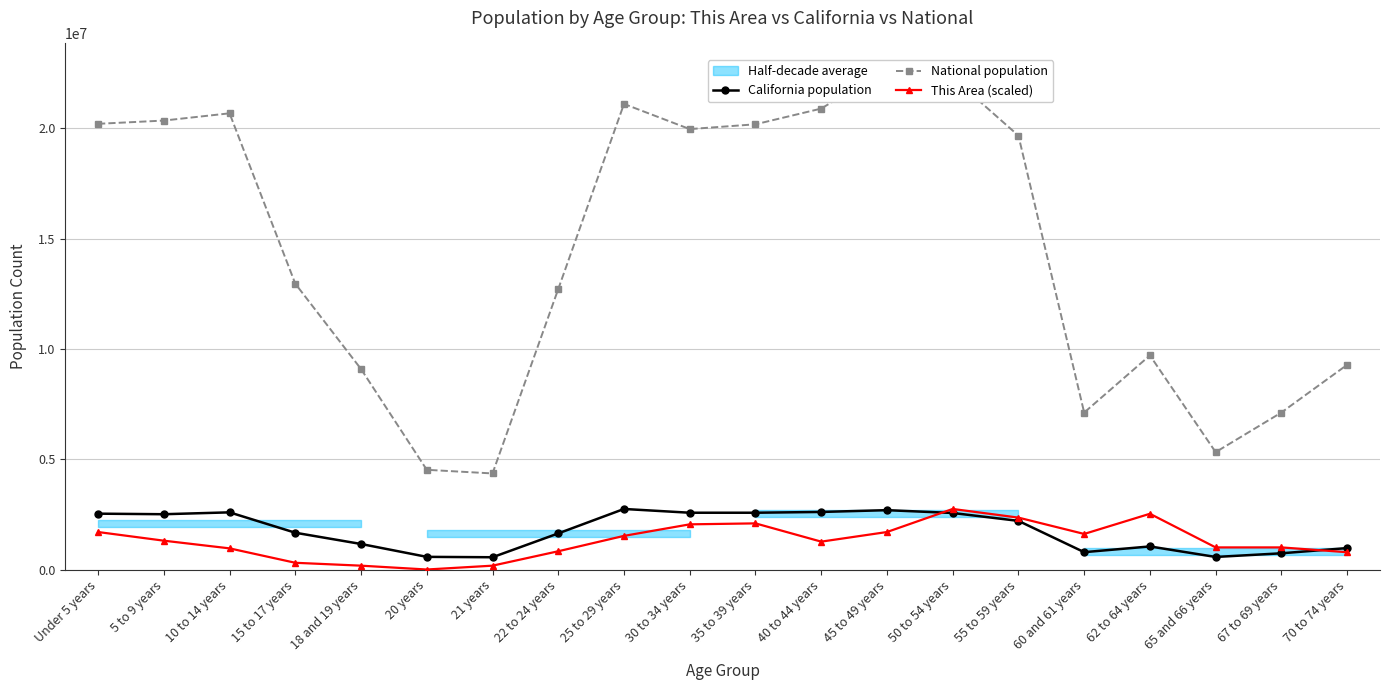

Does the chart have visible grid lines?

Yes